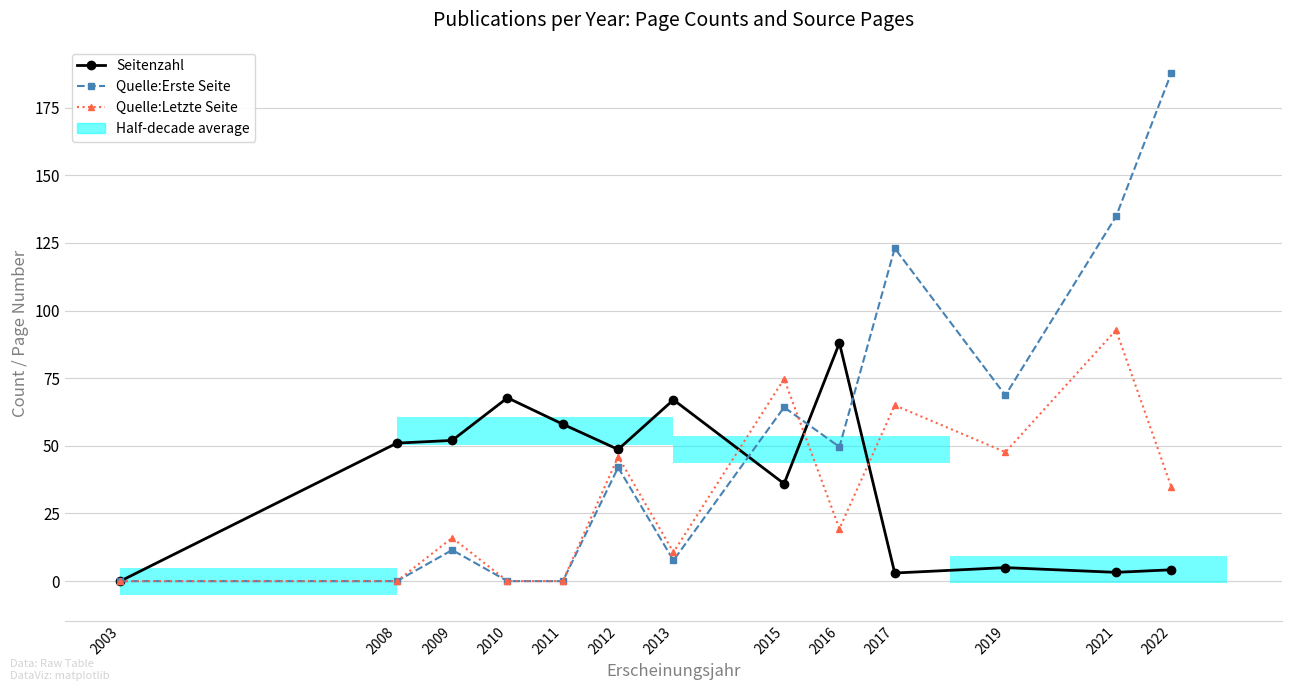

Does the chart have visible grid lines?

Yes